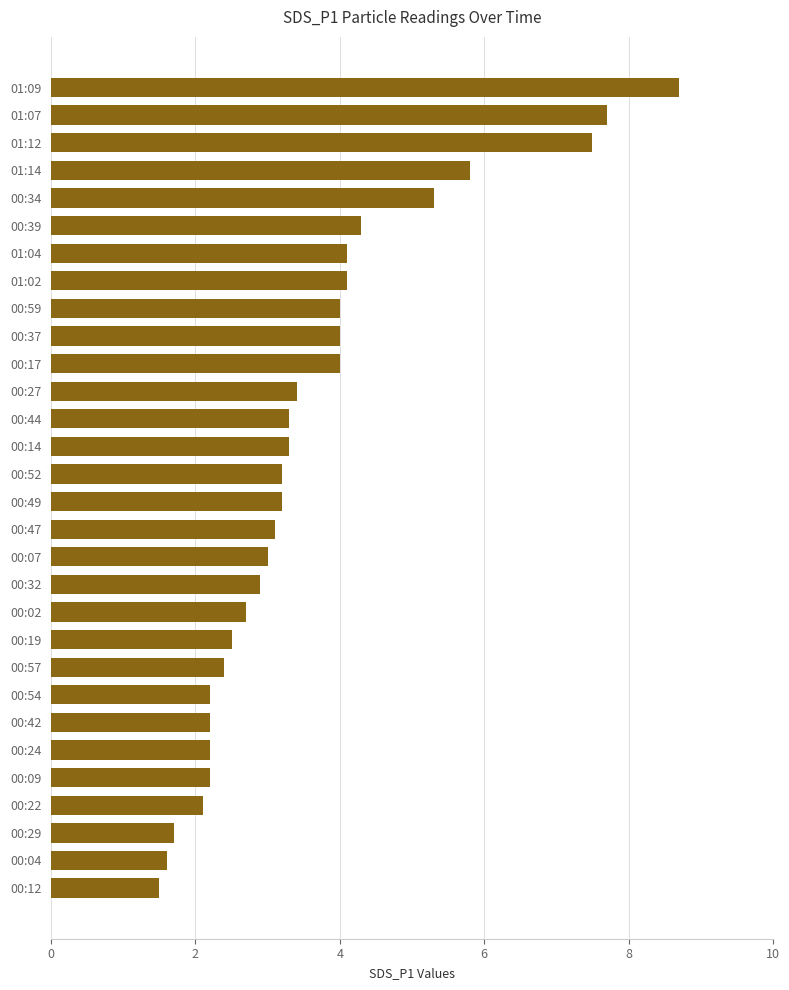

Approximately how many times larger is the value at 01:04 compared to 00:49?

1.3